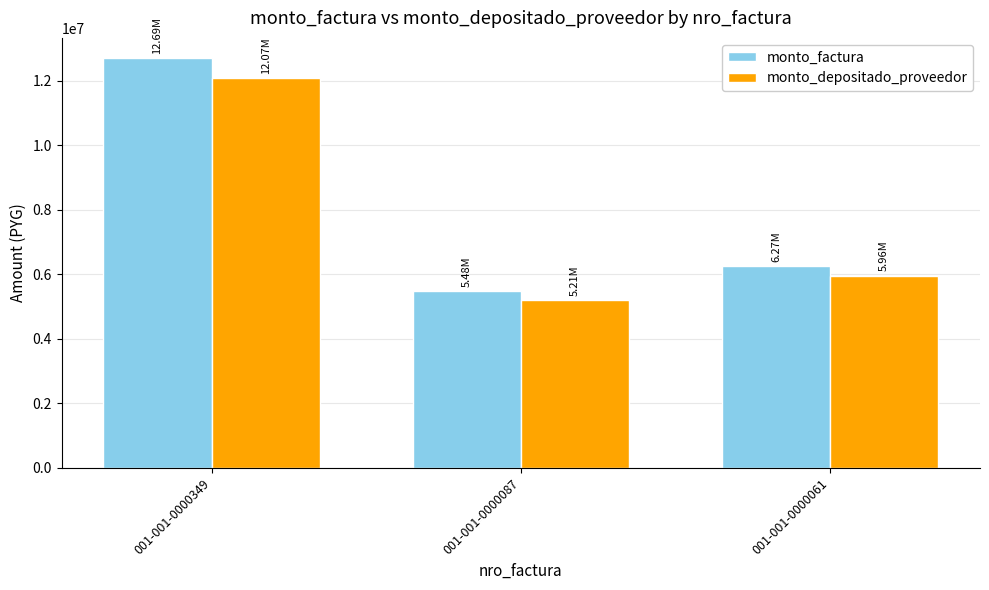

The monto_factura series shows 8469430 at 001-001-0000061. True or false?

False